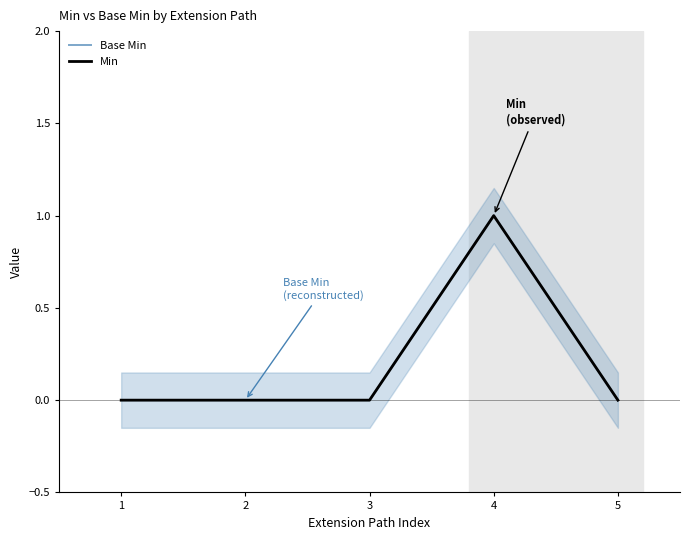

True or false: Base Min and Min intersect in this chart.

False